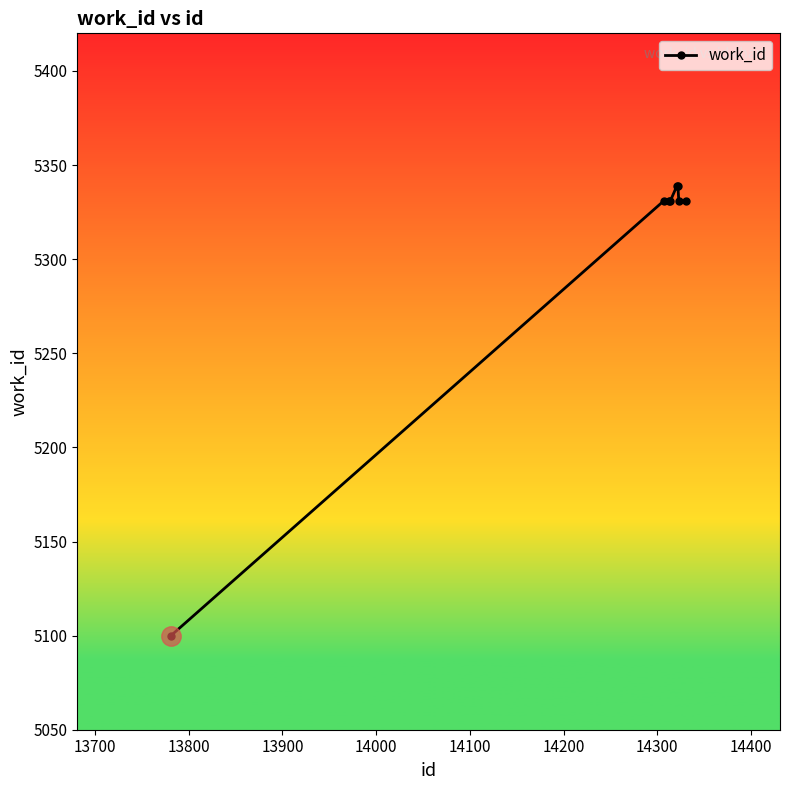

What is the average value?

5304